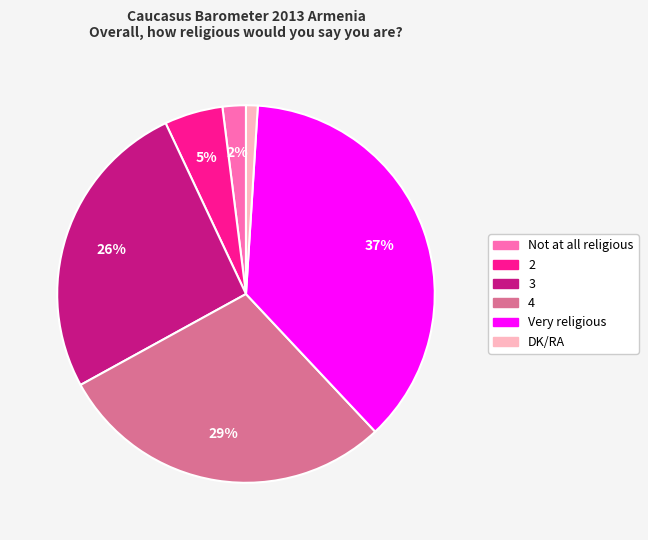

To the nearest percent, what is the combined percentage of Very religious and 4?

66%